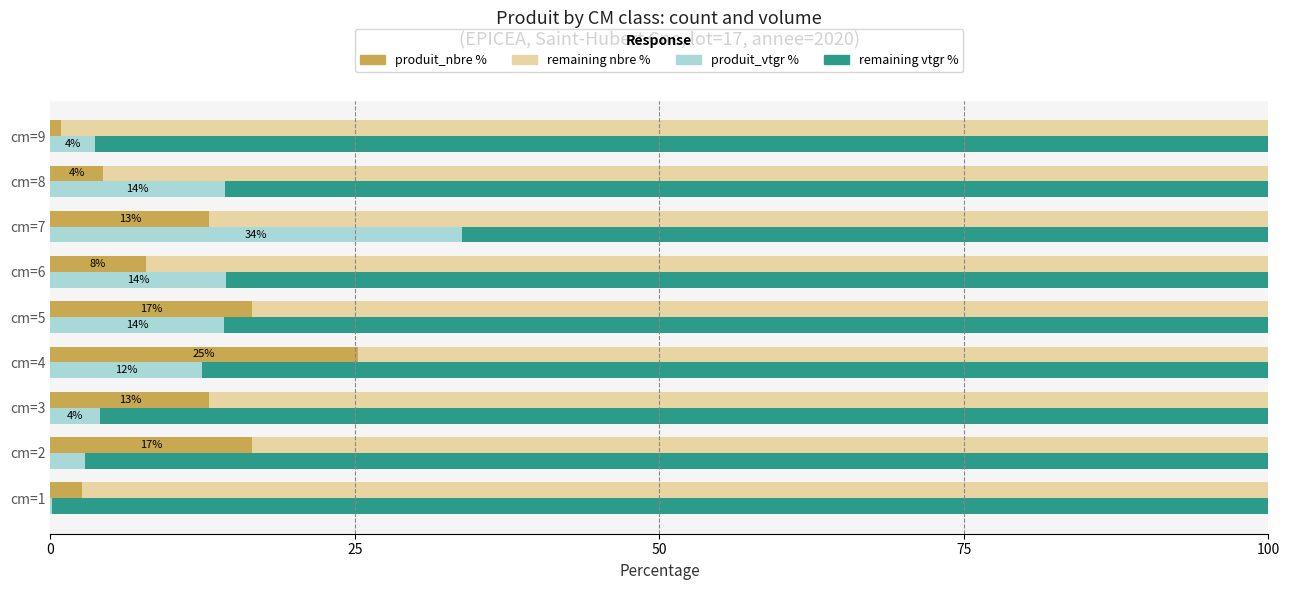

Are the bars grouped side by side (vs. stacked)?

Yes